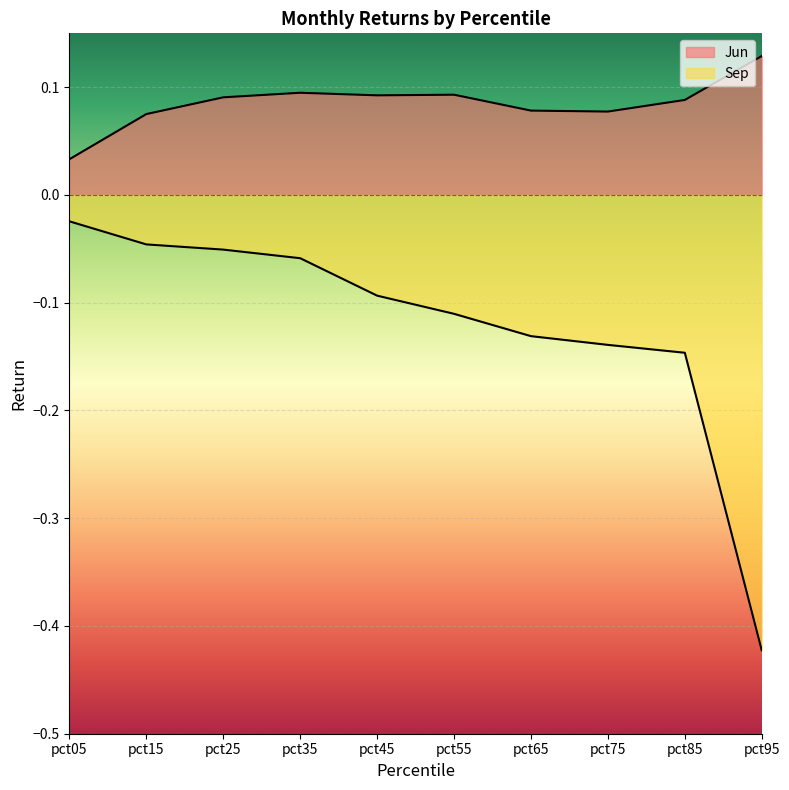

What are all the series names shown in the legend?

Jun, Sep